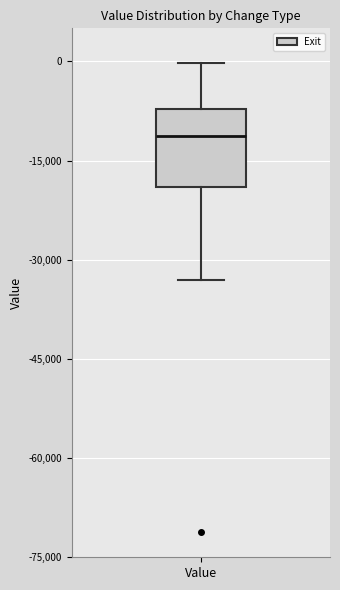

Where does the median line of the box for Value sit on the y-axis? The values are not printed on the chart, so give them approximately, as read against the axis.

-12000